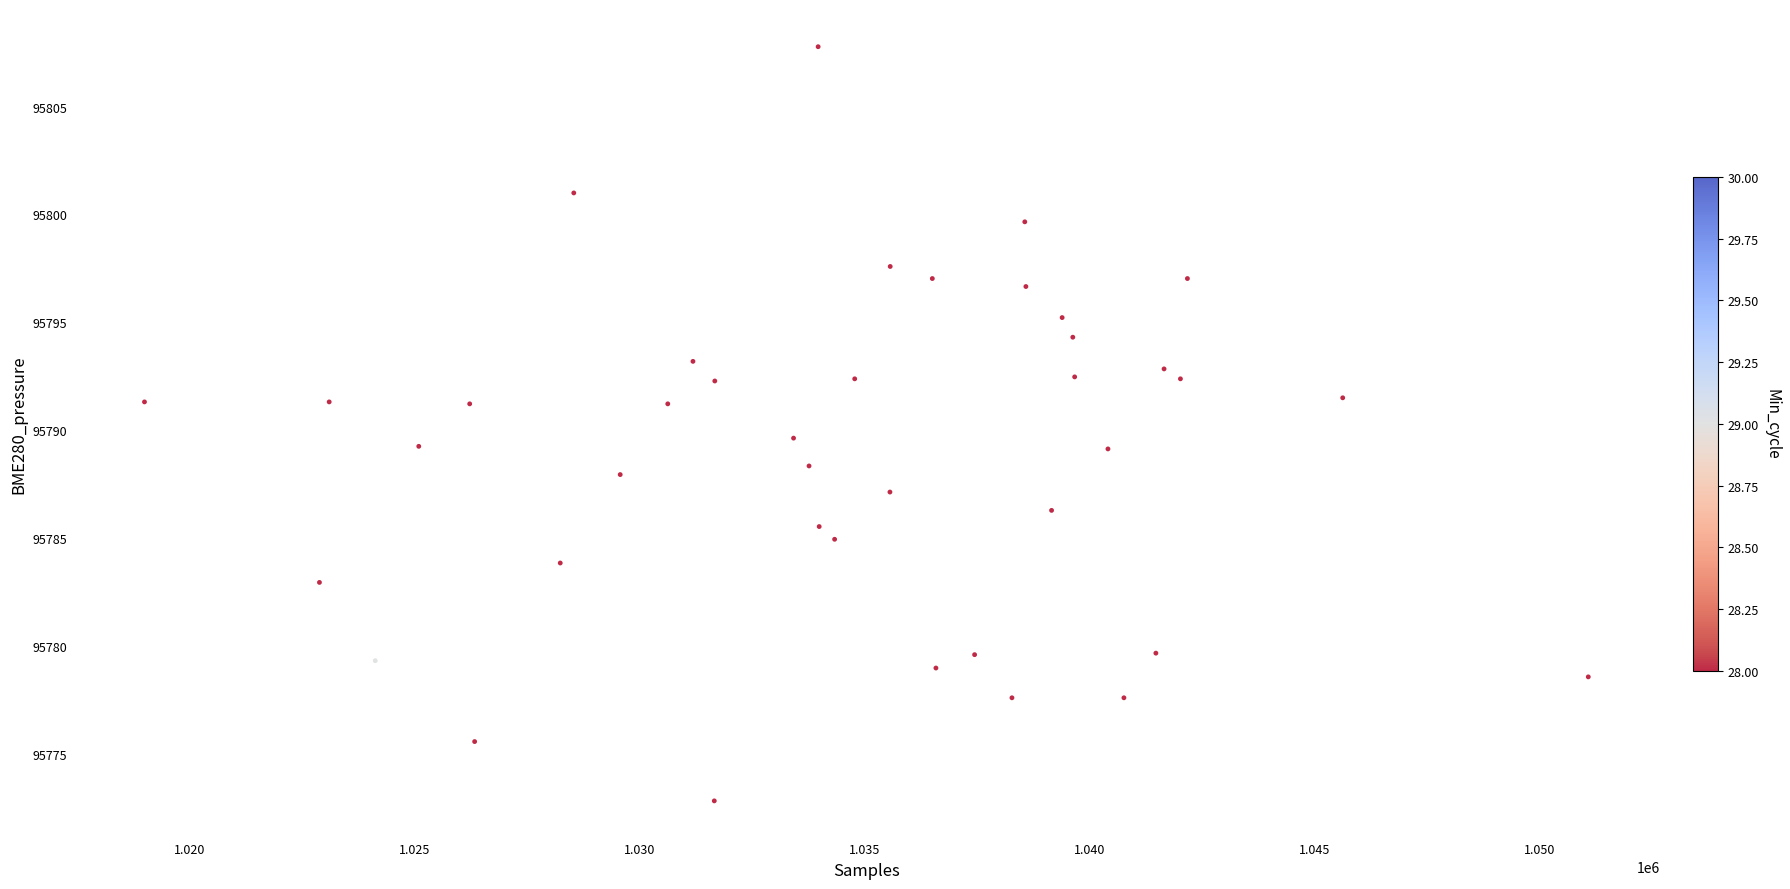

What is the range of Y values (max minus min)?

35.0